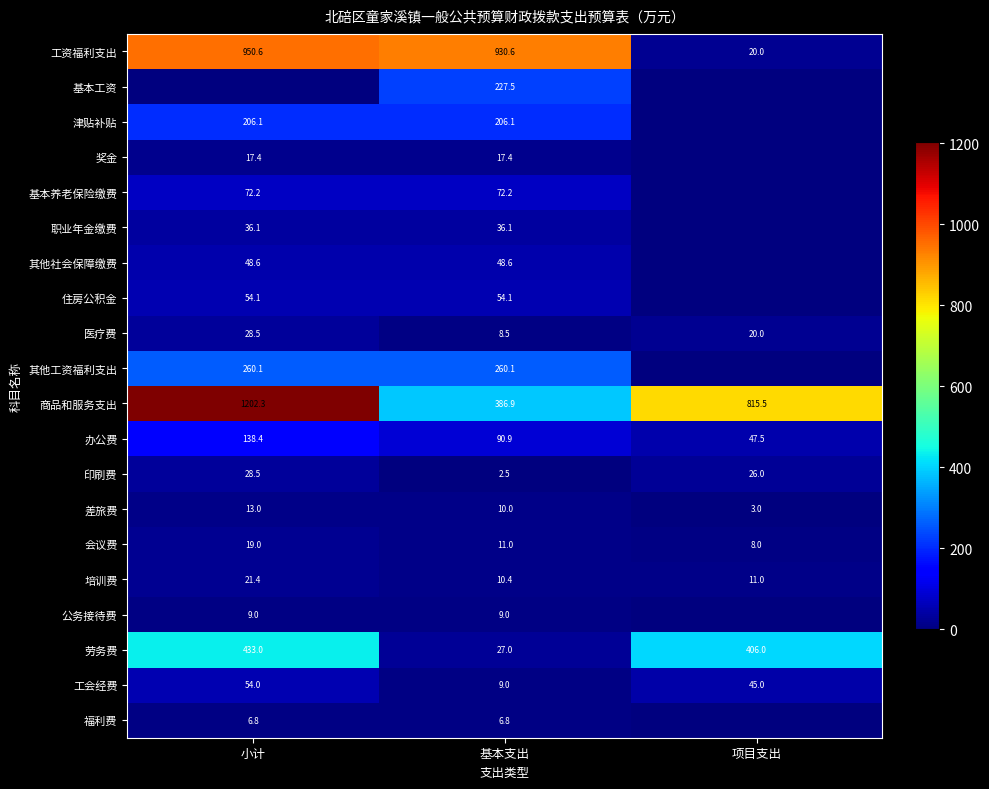

Is the value of 差旅费 at 项目支出 greater than the value of 职业年金缴费 at 小计?

No